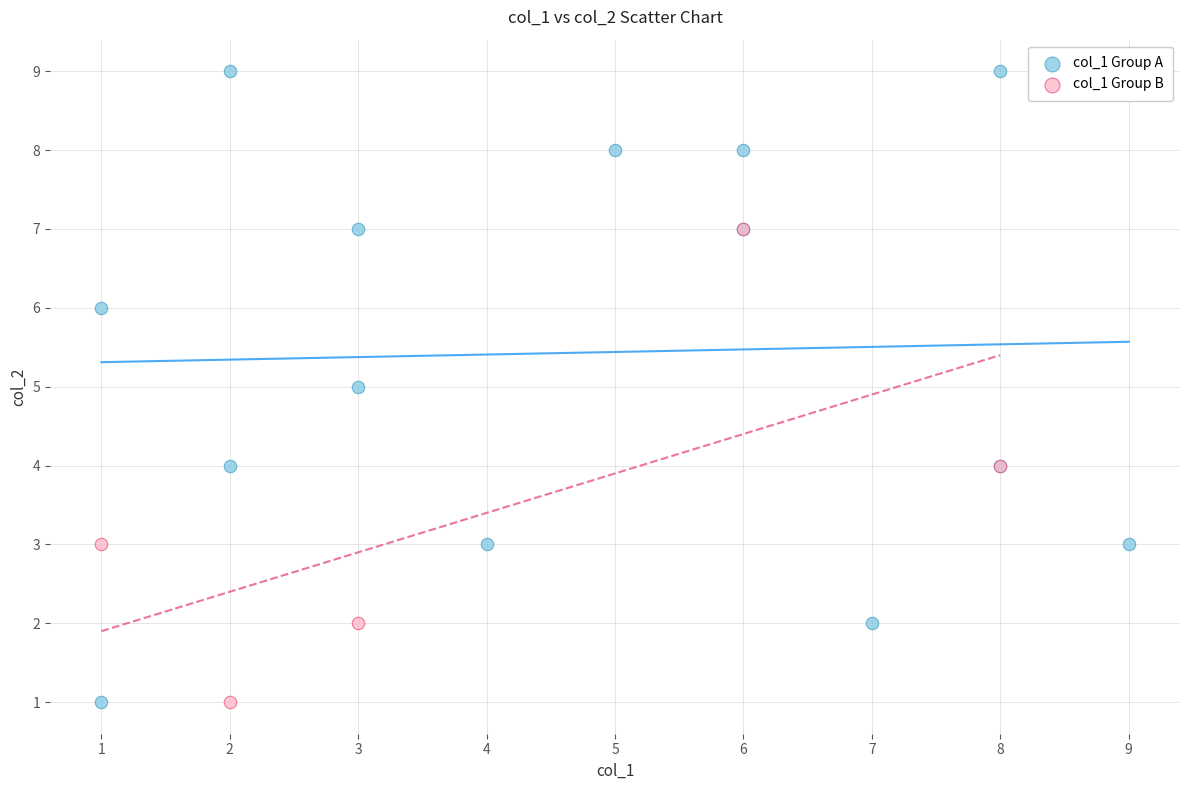

Which series has the widest spread of Y values?

col_1 Group A